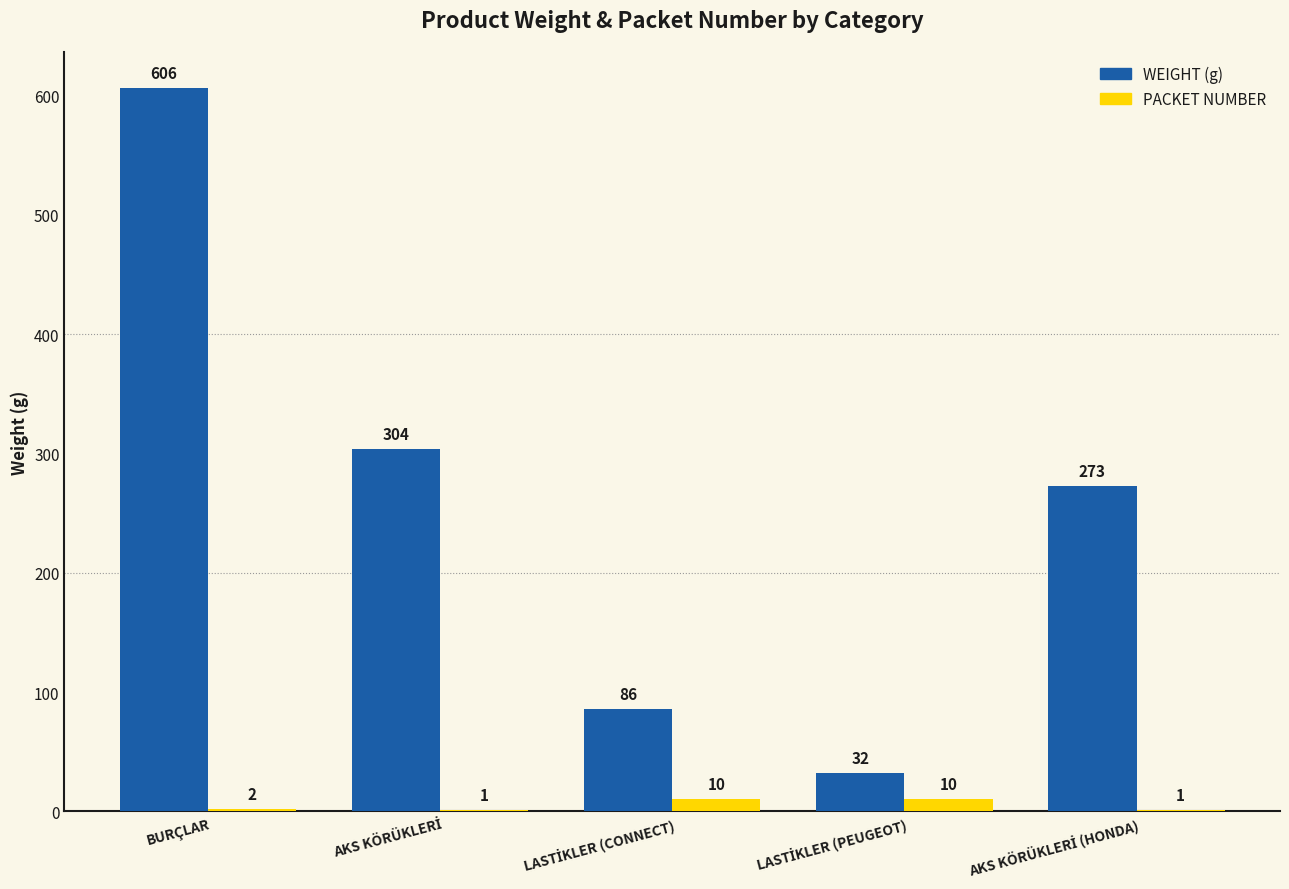

Which label corresponds to the largest value in the chart?

BURÇLAR